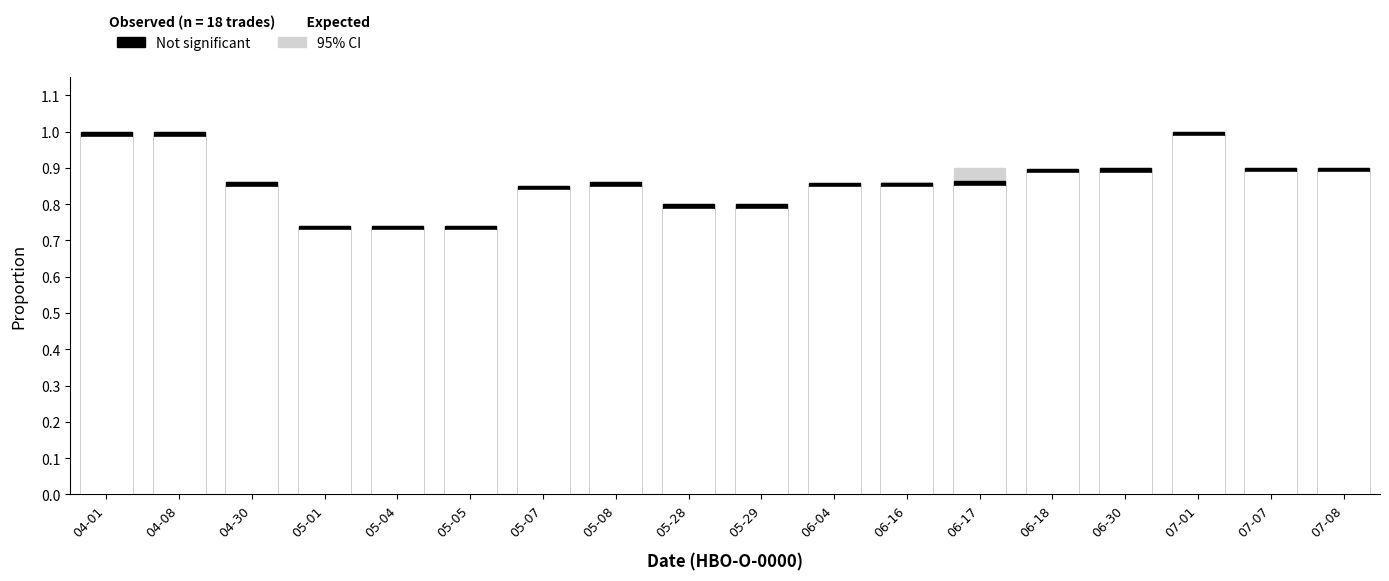

Which has a higher value, 07-01 or 05-08?

07-01